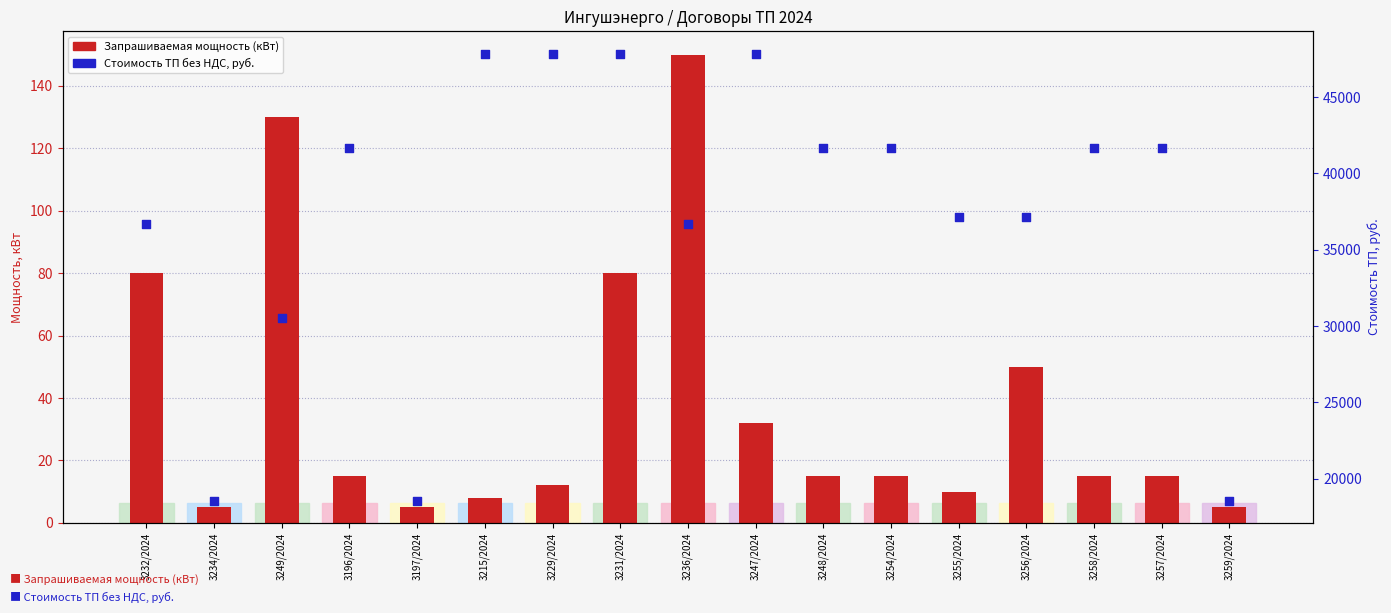

At how many categories does at least one series exceed 5592?

17